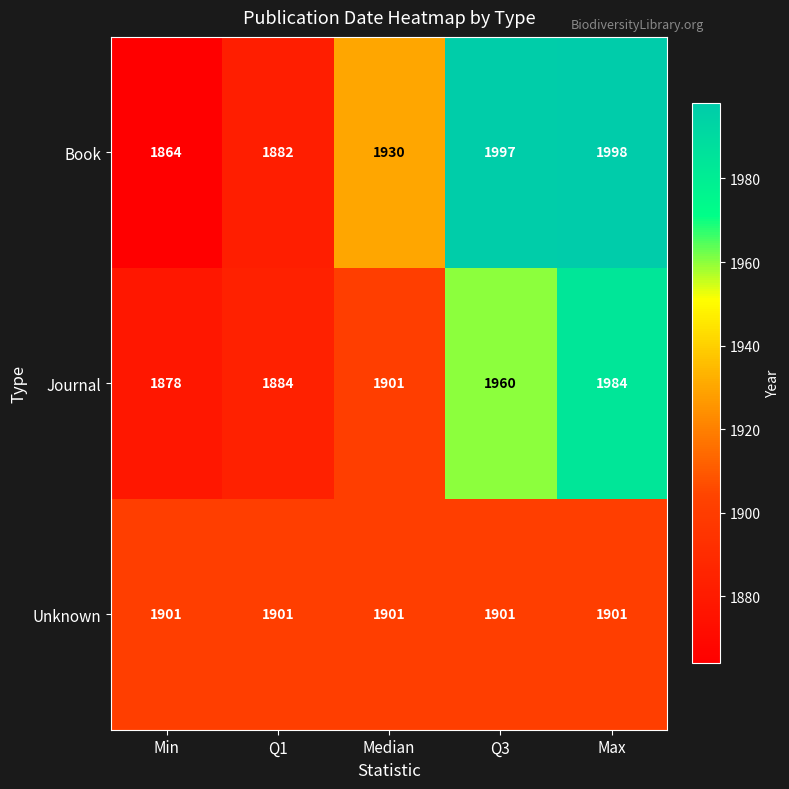

At how many categories does at least one series exceed 1891?

5